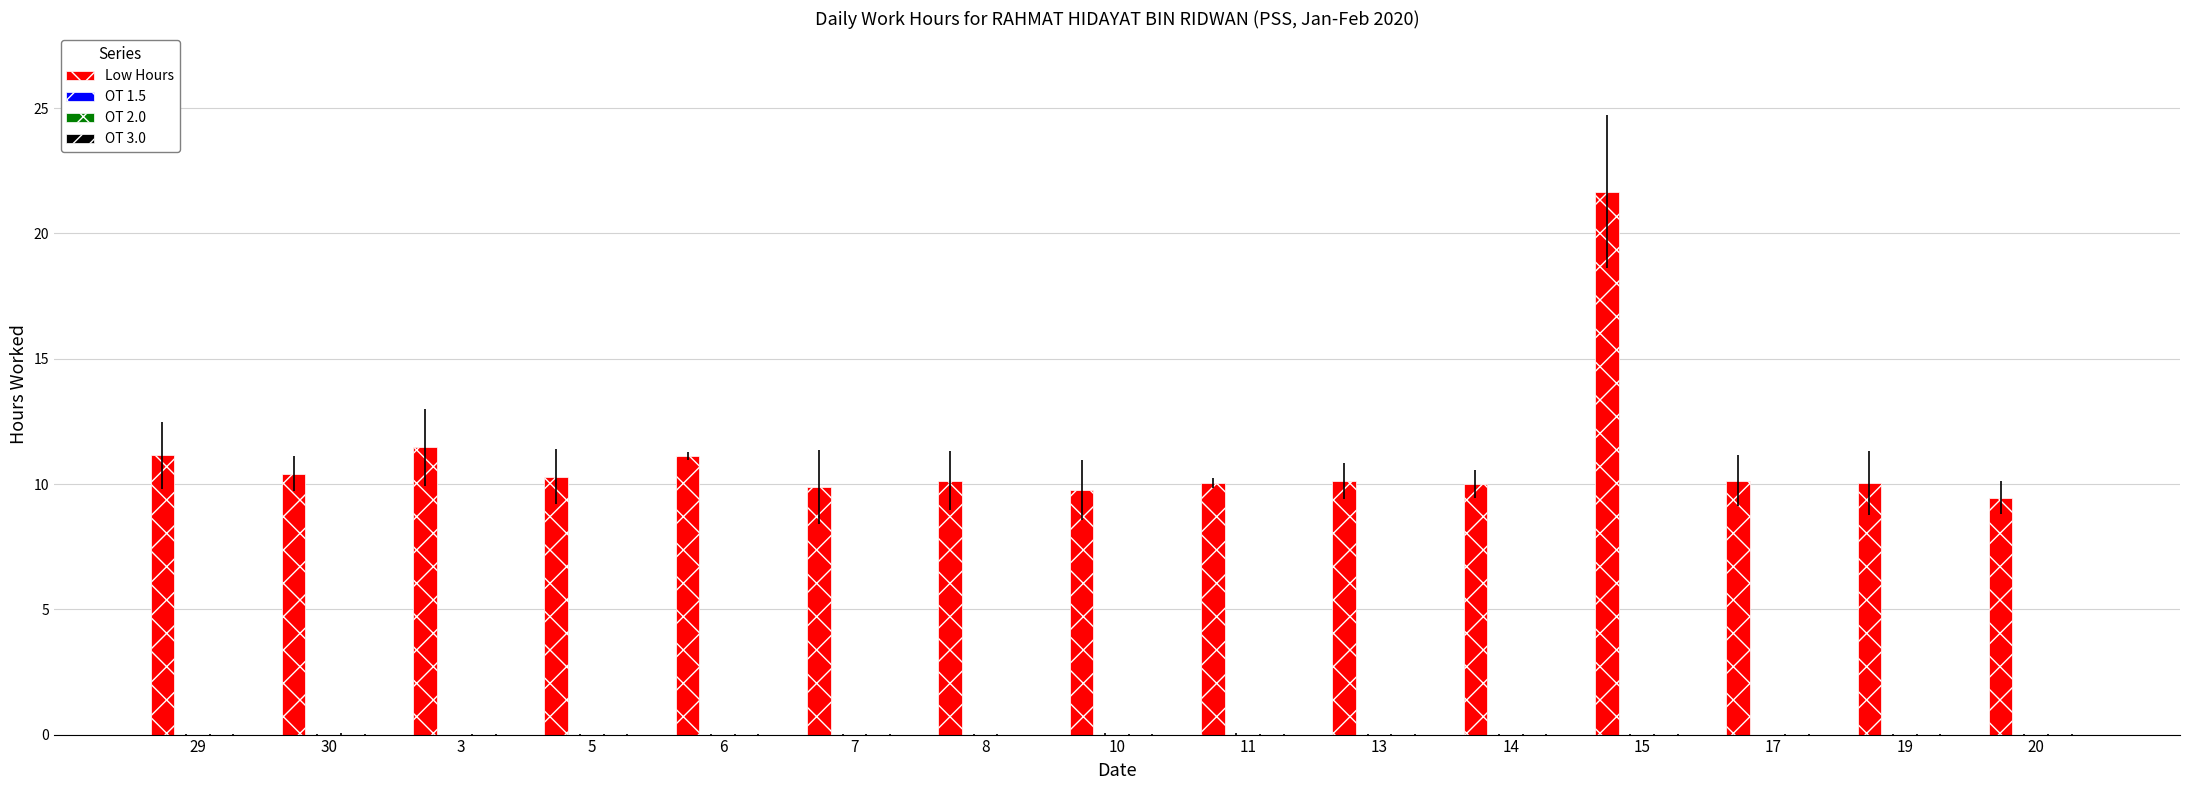

What is the minimum value shown in the chart?

9.5